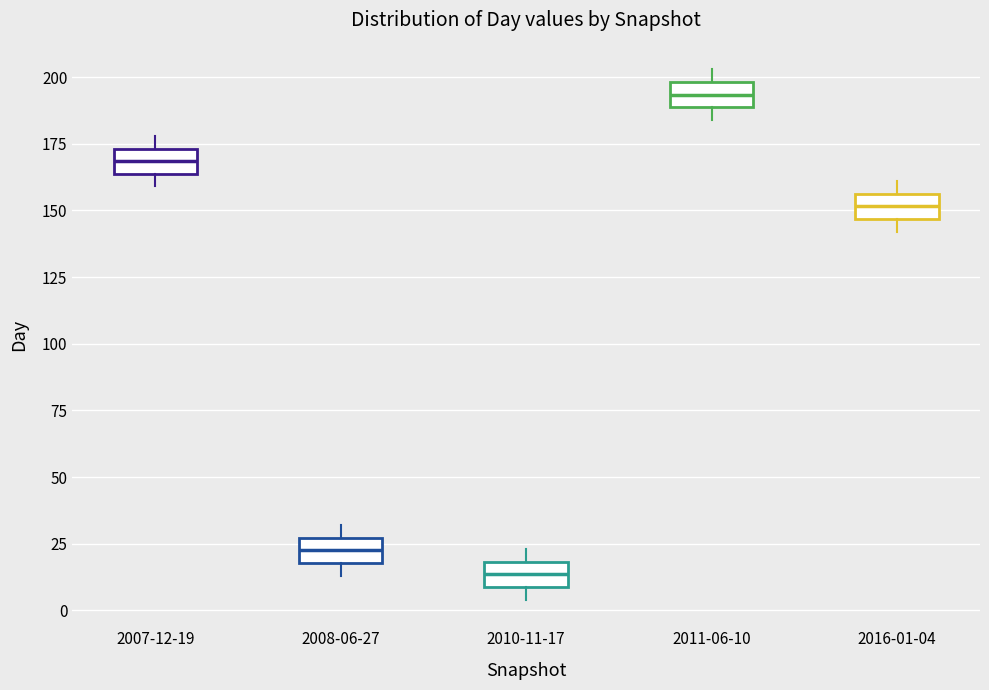

Reading left to right, read every box against the y-axis: the position of its median line, the range the box covers, and the ends of its whiskers. The values are not printed on the chart, so give them approximately, as read against the axis.

2007-12-19: median 170, box 165 to 175, whiskers 160 to 180
2008-06-27: median 25 (inside the box), box 20 to 25, whiskers 15 to 30
2010-11-17: median 15, box 10 to 20, whiskers 5 to 25
2011-06-10: median 195, box 190 to 200, whiskers 185 to 205
2016-01-04: median 150, box 145 to 155, whiskers 140 to 160